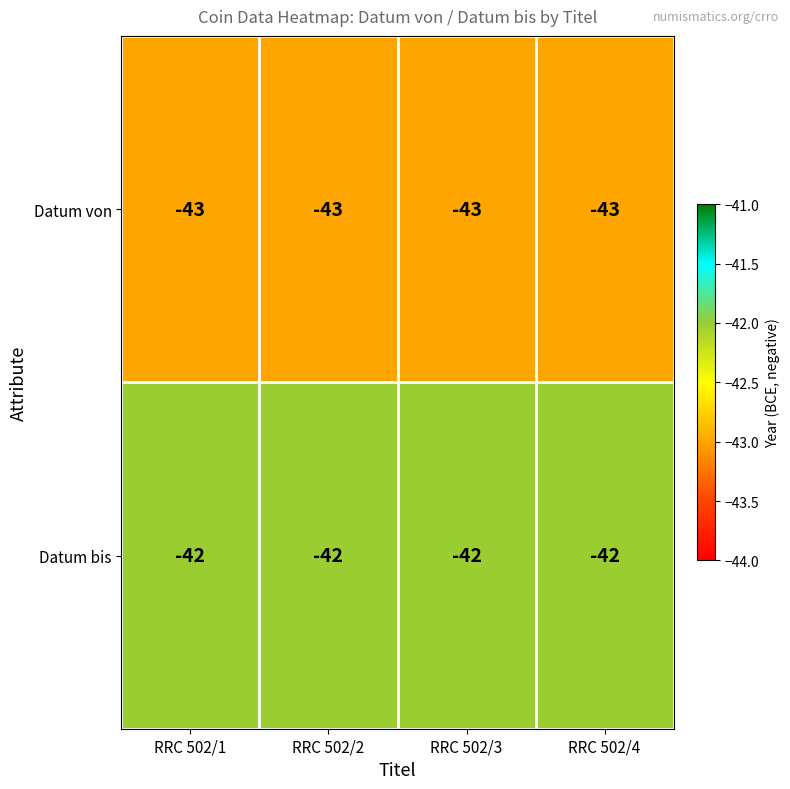

List the series in order of their overall mean, highest first.

Datum bis, Datum von